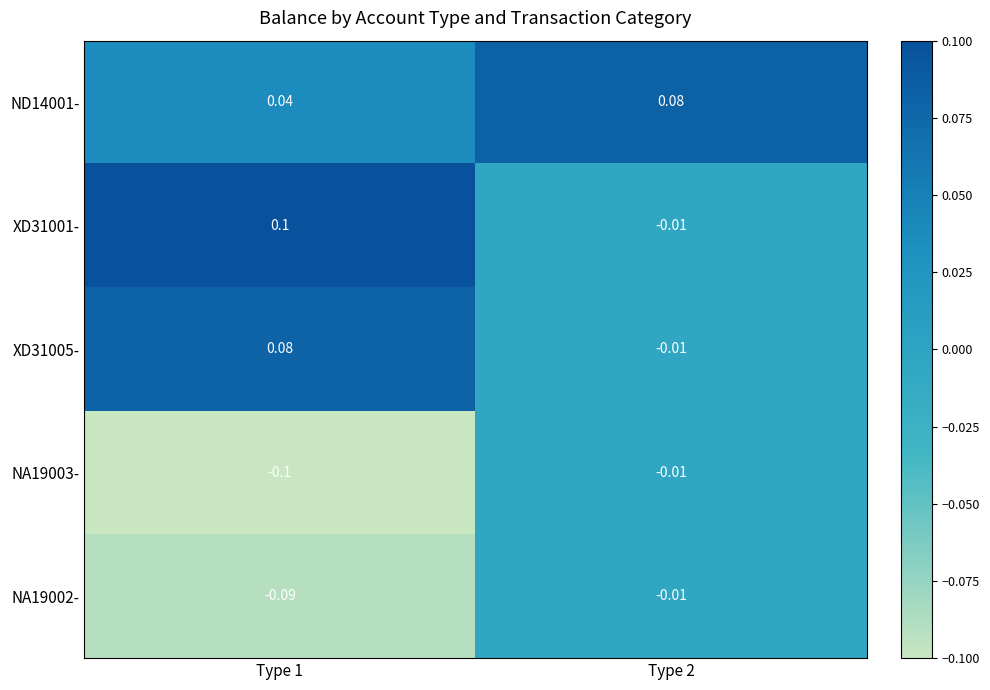

What is the greatest value displayed?

0.1